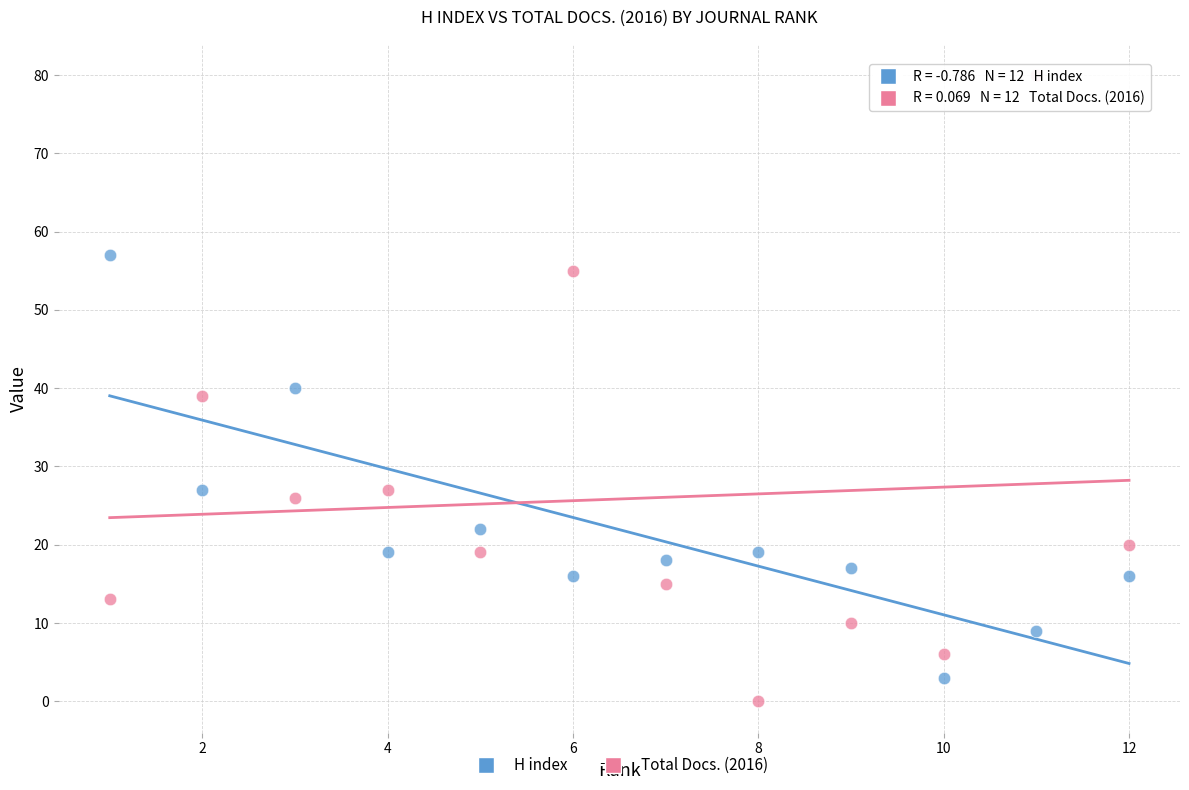

Which series reaches the minimum Y coordinate?

Total Docs. (2016)